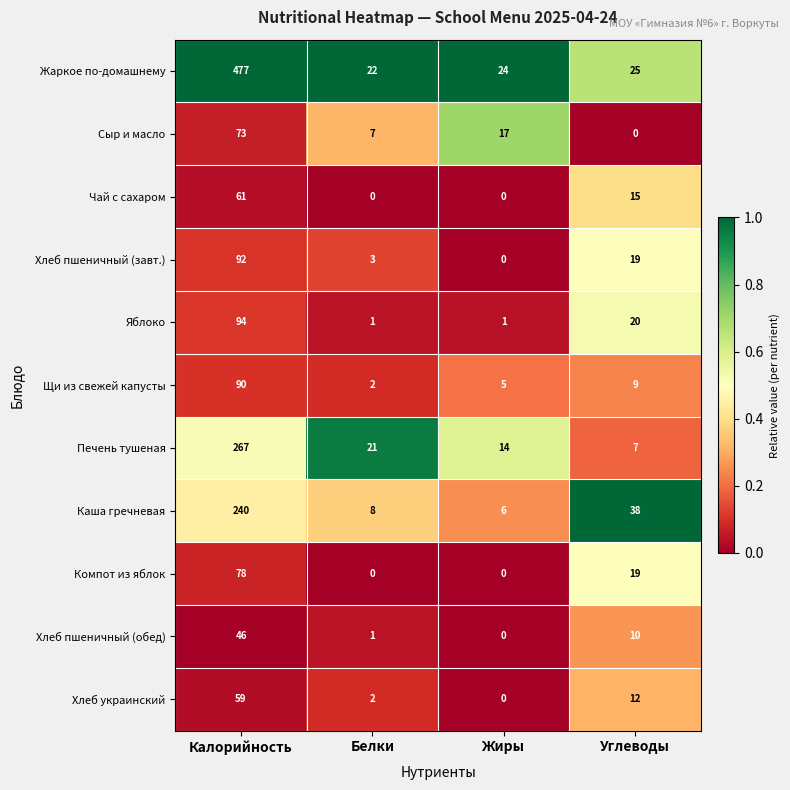

What is the sum of all Сыр и масло values?

97